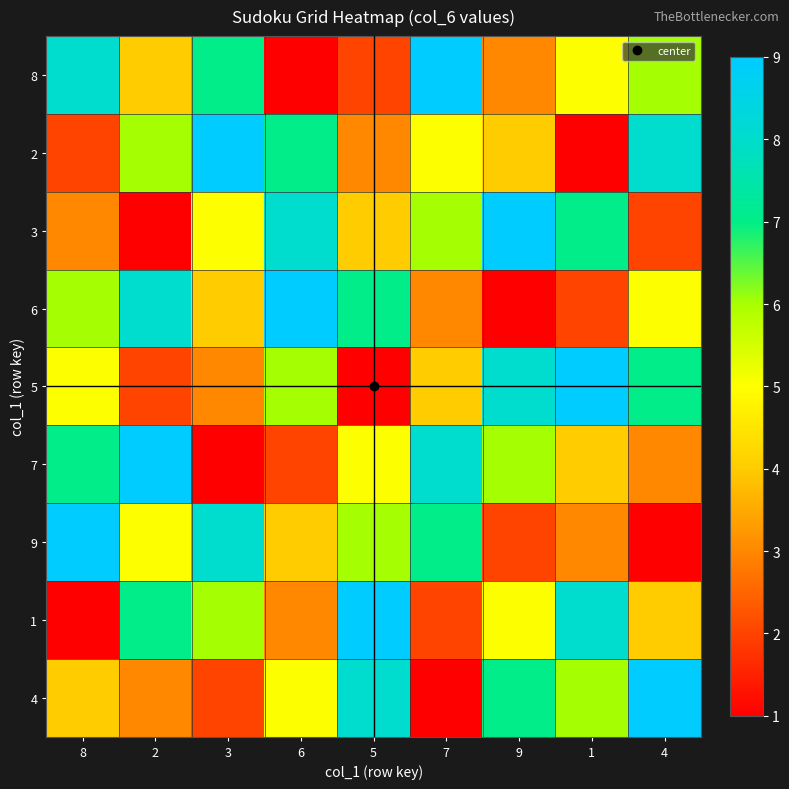

Which series has the widest spread of values?

8